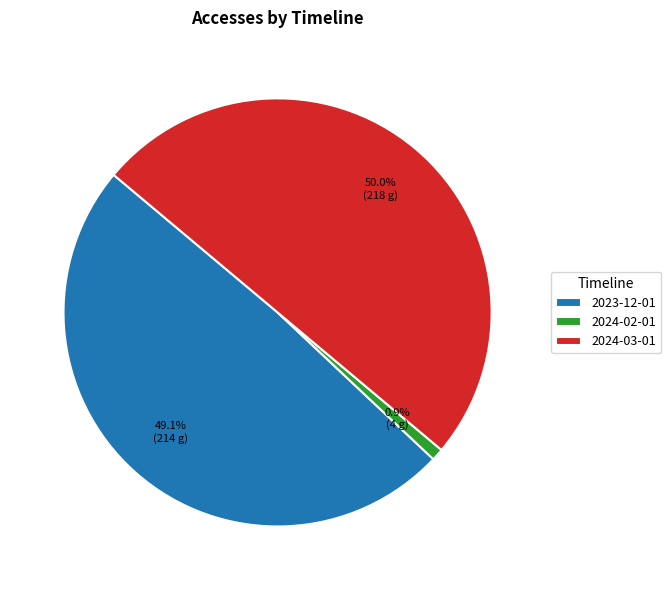

Does 2024-02-01 account for over 50% of the chart?

No